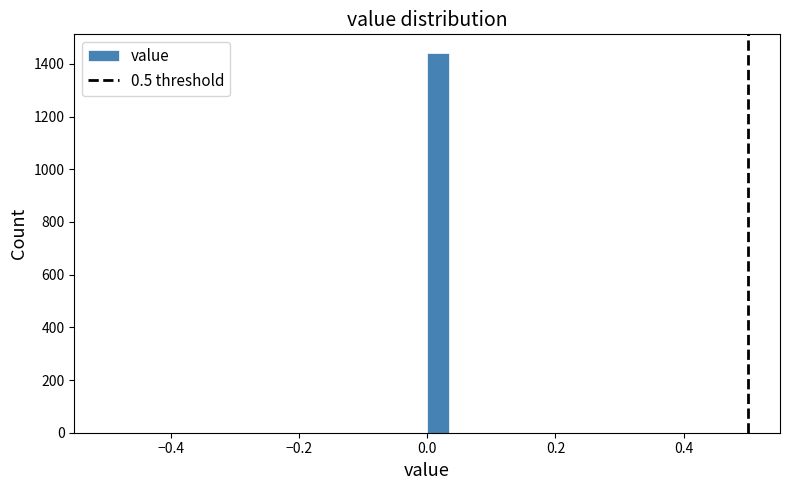

Read against the x-axis, roughly where is the centre of the tallest bar?

0.02